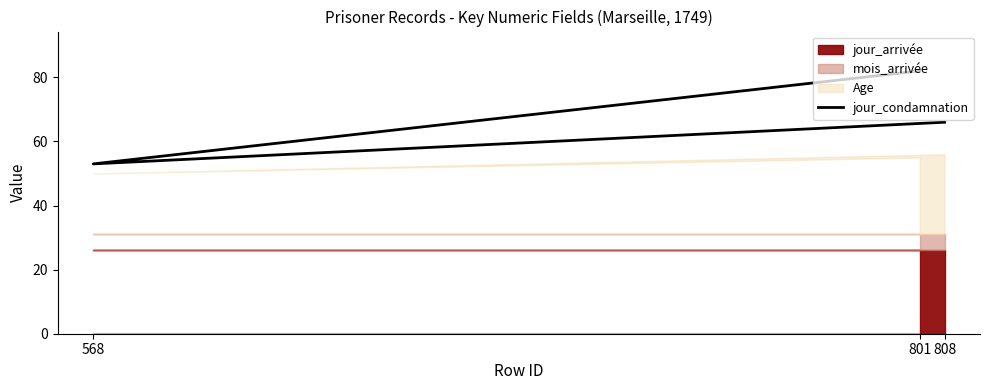

Approximately how many times larger is the value at 808 compared to 568?

1.2